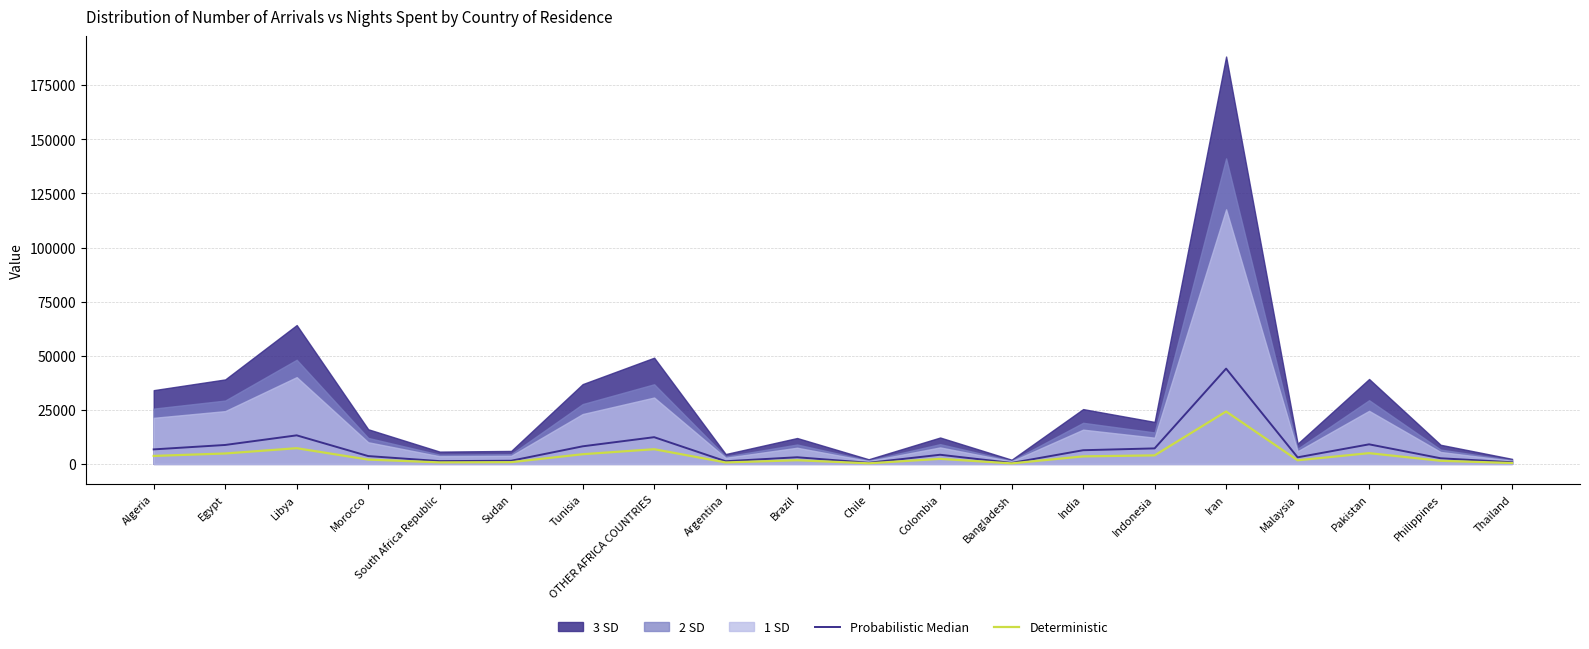

At which category is the sum across all series the highest?

Iran